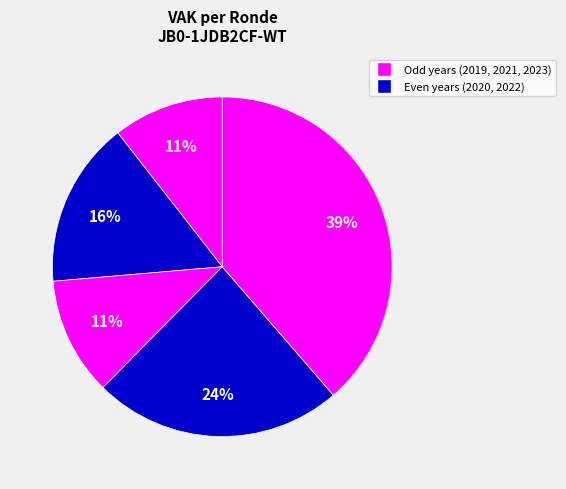

Does any single category account for the majority?

No